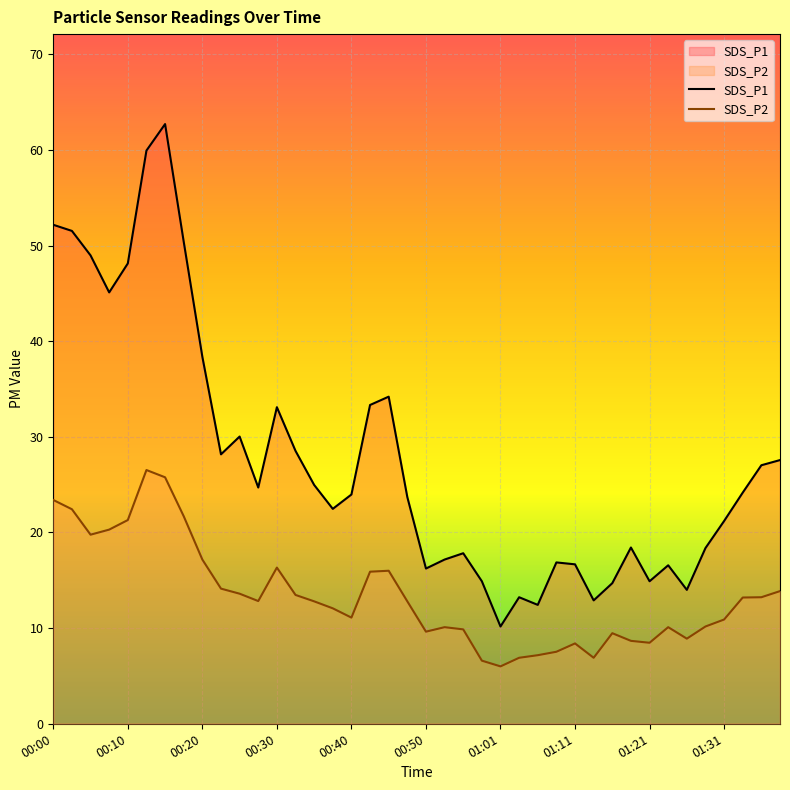

What is the spread (max minus min) of values at 00:20?

21.2